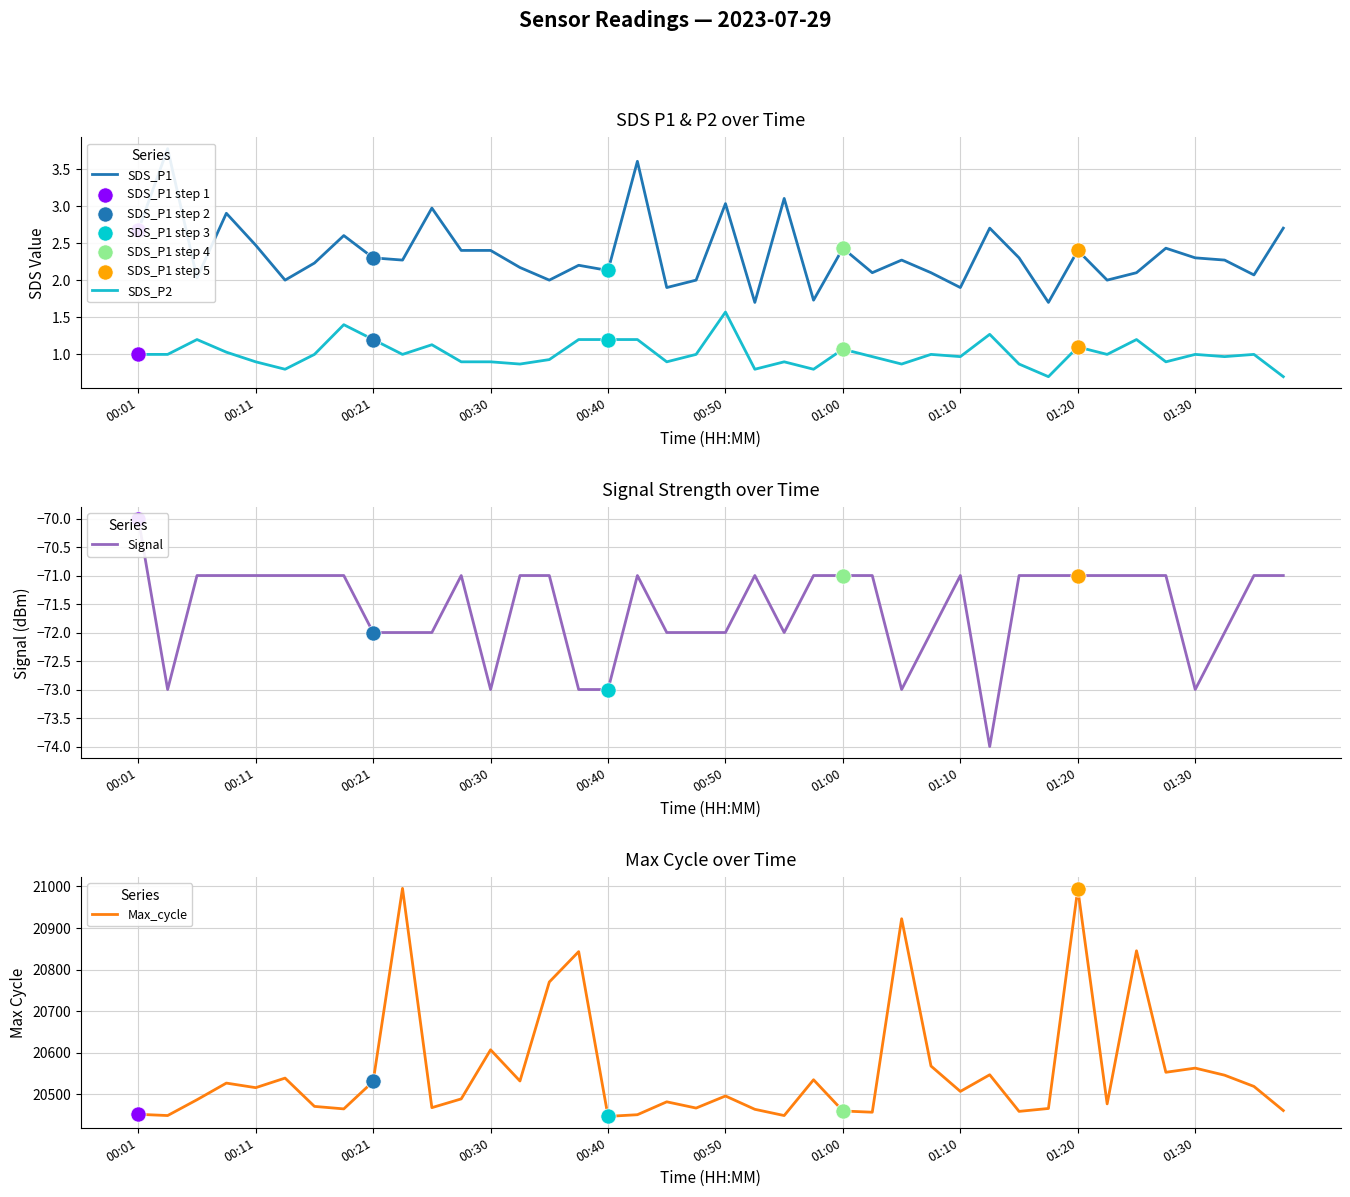

What are all the series names shown in the legend?

SDS_P1, SDS_P2, Signal, Max_cycle